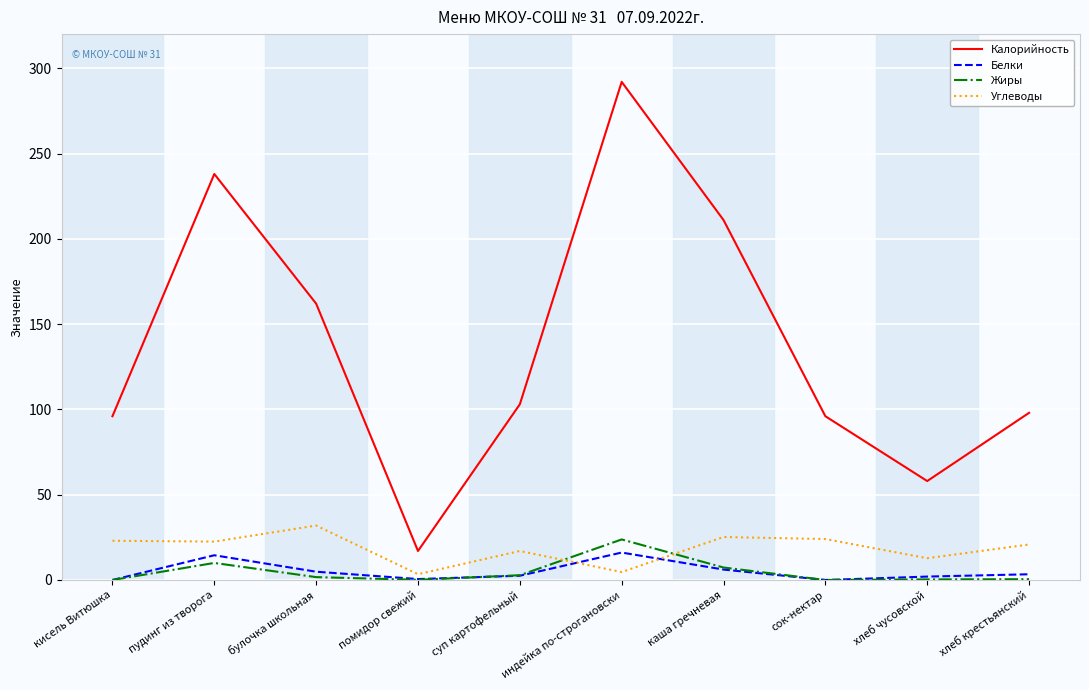

Is it true that Углеводы equals 32.2 at пудинг из творога?

False